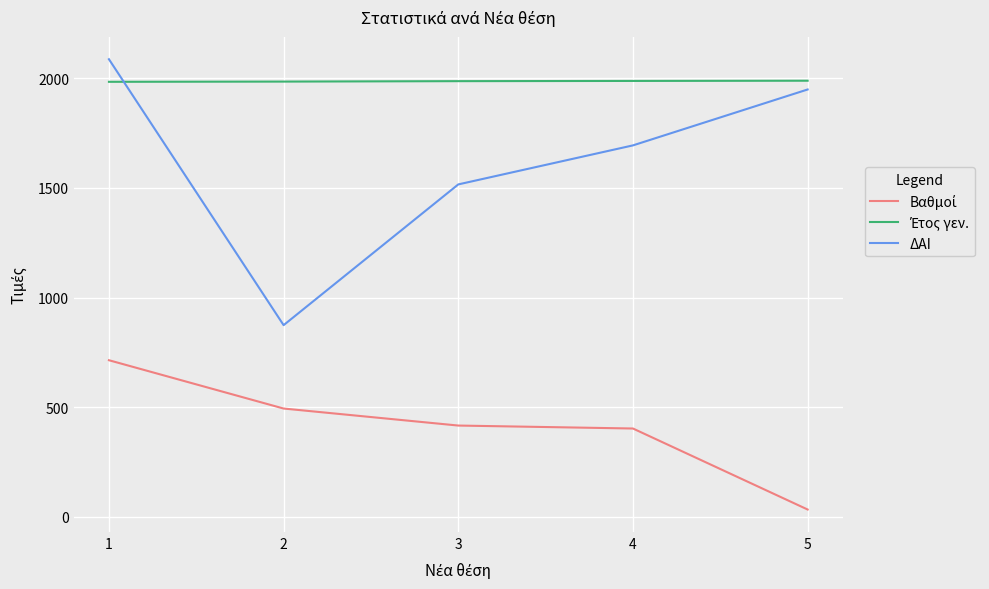

The value of ΔΑΙ at 4 is 1694.0. True or false?

True